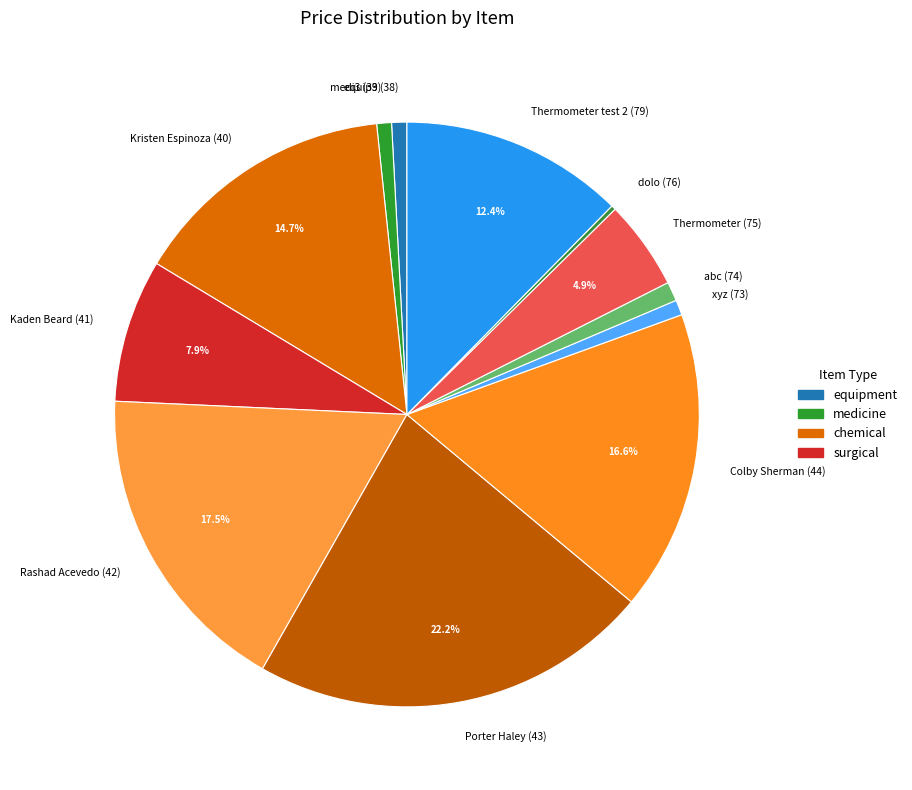

Which slice is the largest?

Porter Haley (43)